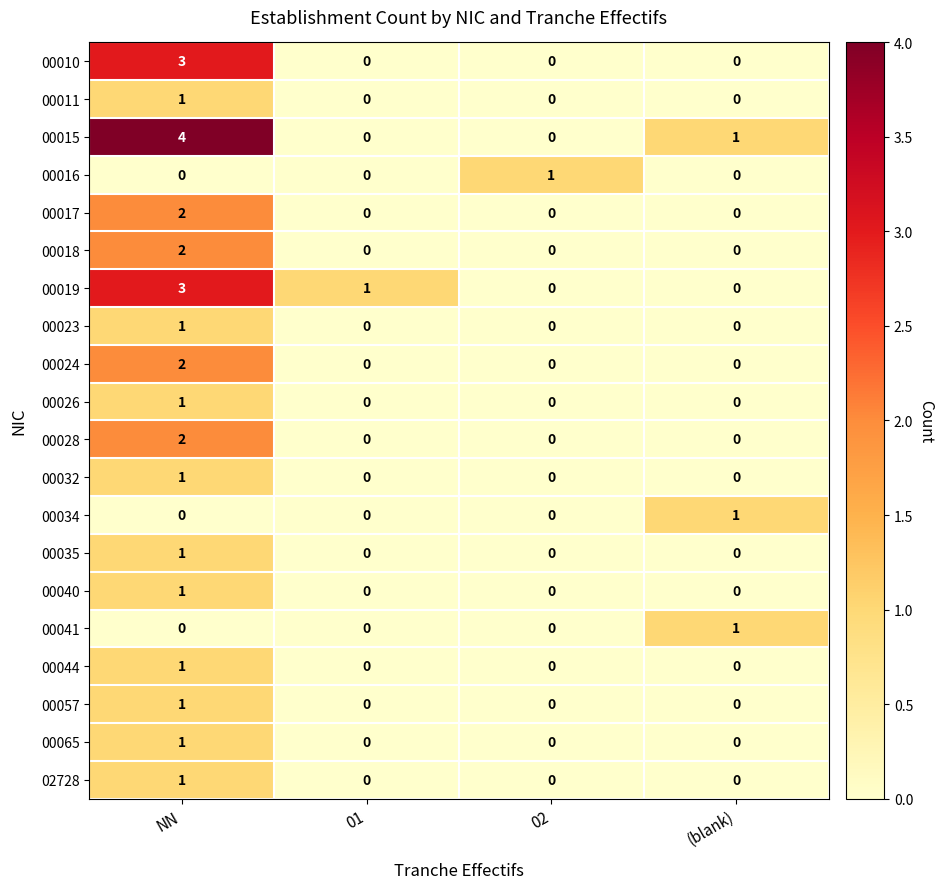

How many 00011 values are between 0 and 1?

4